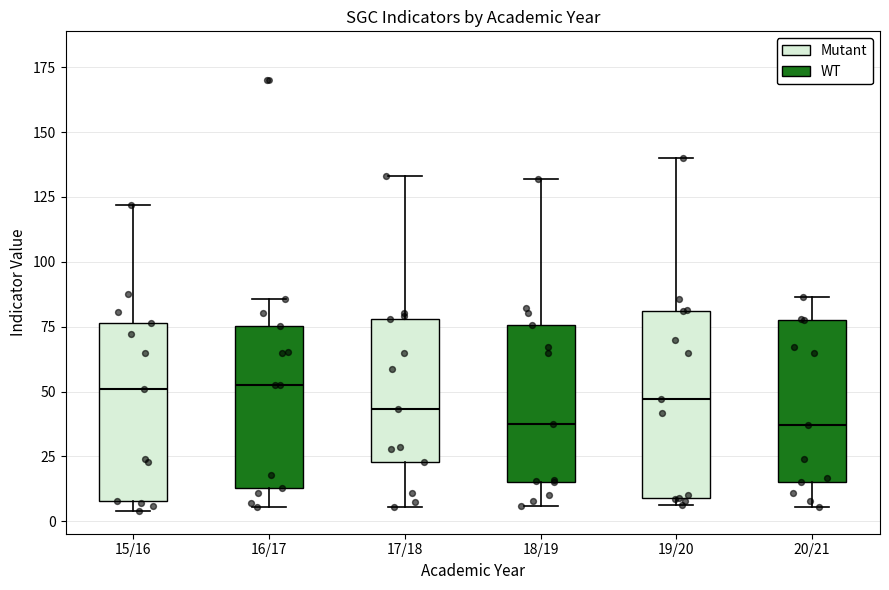

Reading left to right, transcribe this box plot: for each box, give where its median line is, the range the box spans, and where its two whiskers end, as read against the y-axis. The values are not printed on the chart, so give them approximately, as read against the axis.

15/16: median 50, box 10 to 75, whiskers 5 to 120
16/17: median 55, box 15 to 75, whiskers 5 to 85
17/18: median 45, box 25 to 80, whiskers 5 to 135
18/19: median 40, box 15 to 75, whiskers 5 to 130
19/20: median 45, box 10 to 80, whiskers 5 to 140
20/21: median 35, box 15 to 80, whiskers 5 to 85